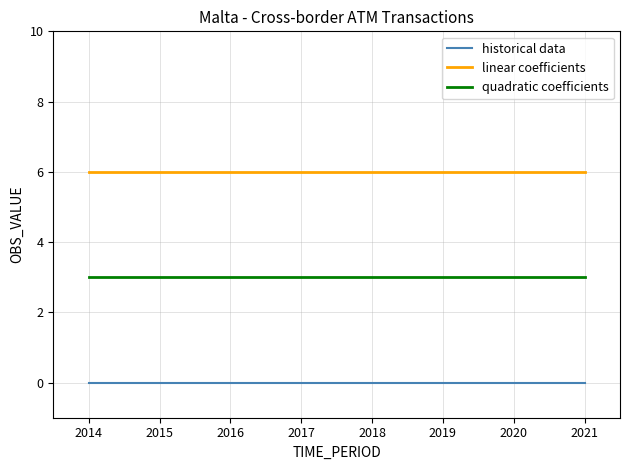

True or false: linear coefficients and quadratic coefficients intersect in this chart.

False